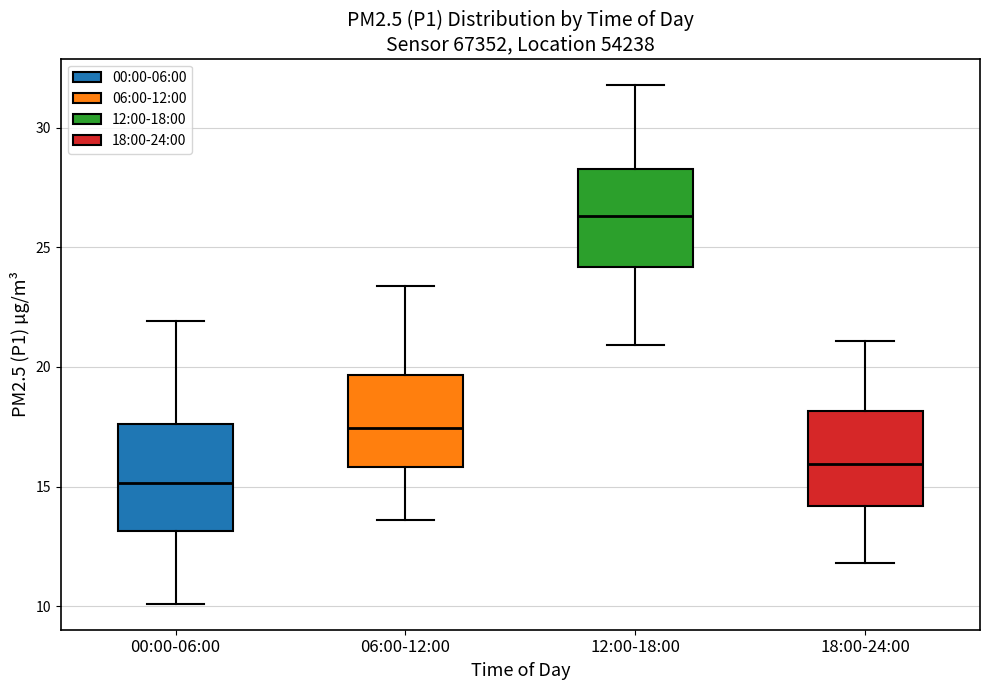

Reading left to right, transcribe this box plot: for each box, give where its median line is, the range the box spans, and where its two whiskers end, as read against the y-axis. The values are not printed on the chart, so give them approximately, as read against the axis.

00:00-06:00: median 15.0, box 13.0 to 17.5, whiskers 10.0 to 22.0
06:00-12:00: median 17.5, box 16.0 to 19.5, whiskers 13.5 to 23.5
12:00-18:00: median 26.5, box 24.0 to 28.5, whiskers 21.0 to 32.0
18:00-24:00: median 16.0, box 14.0 to 18.0, whiskers 12.0 to 21.0